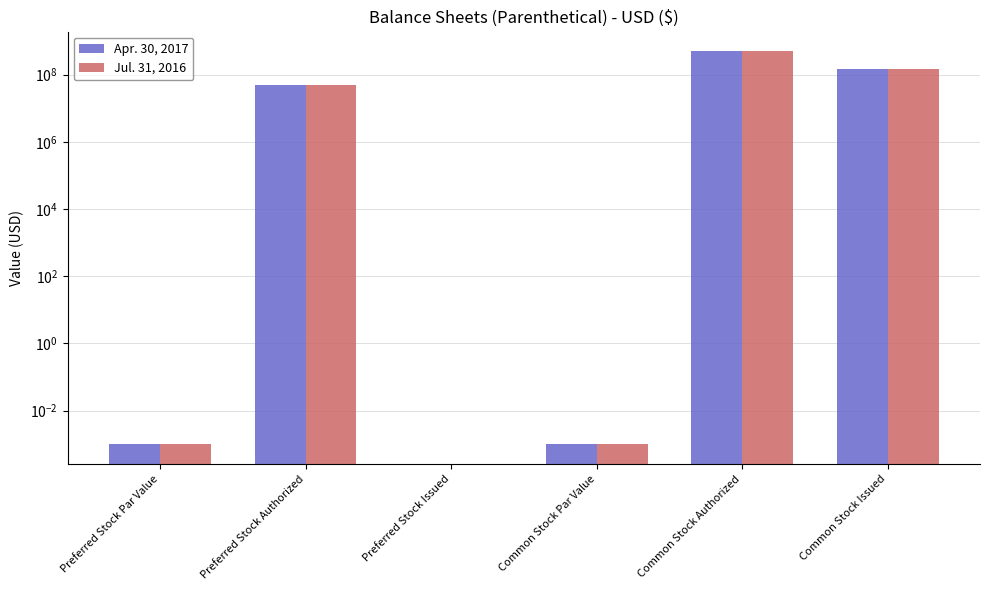

What position from the right is Preferred Stock Par Value?

6